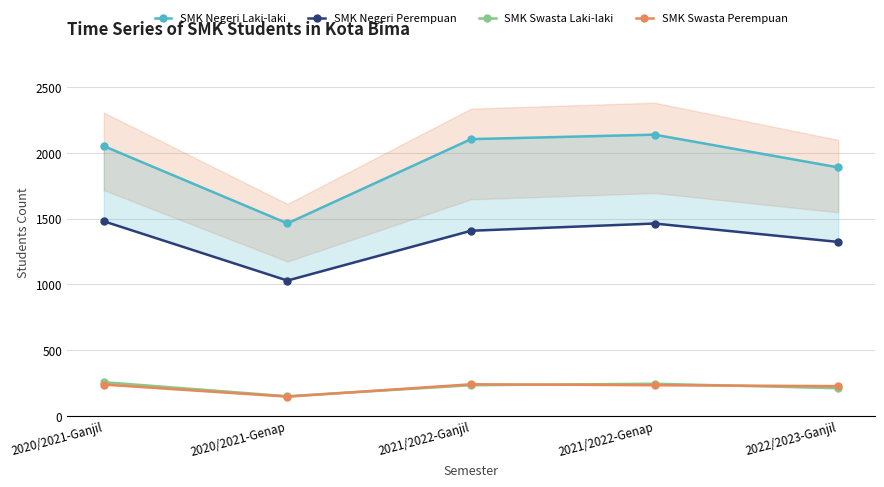

How many interior local valleys does the SMK Swasta Perempuan series have?

1